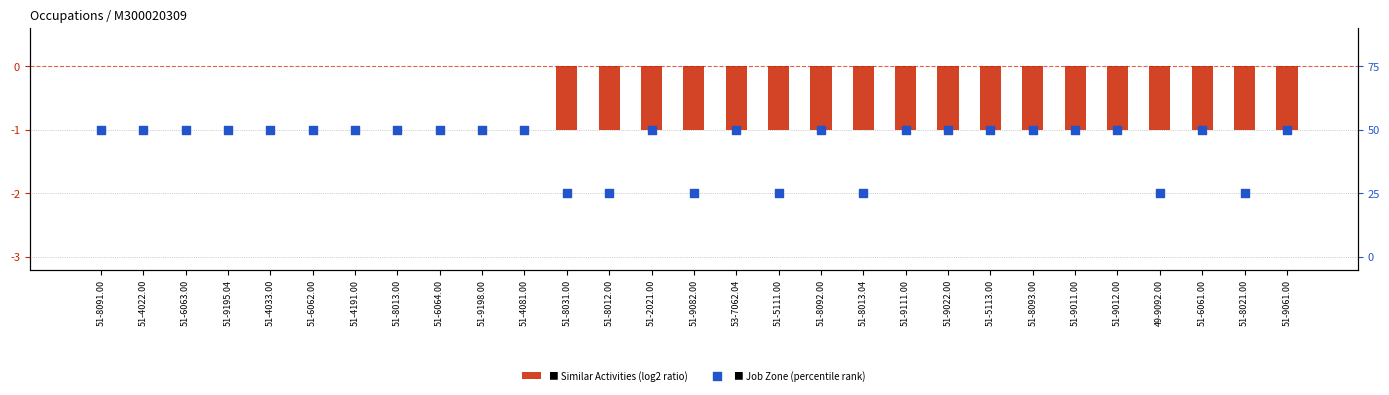

What is the total value across all series at 51-4191.00?

-1